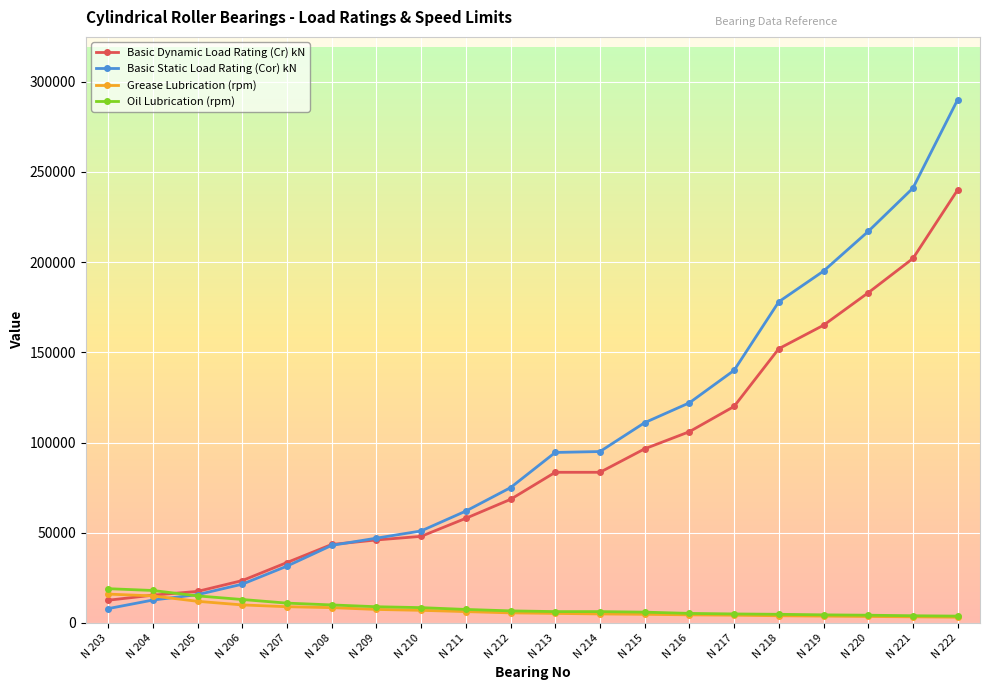

Does the chart display data point markers on the line(s)?

Yes